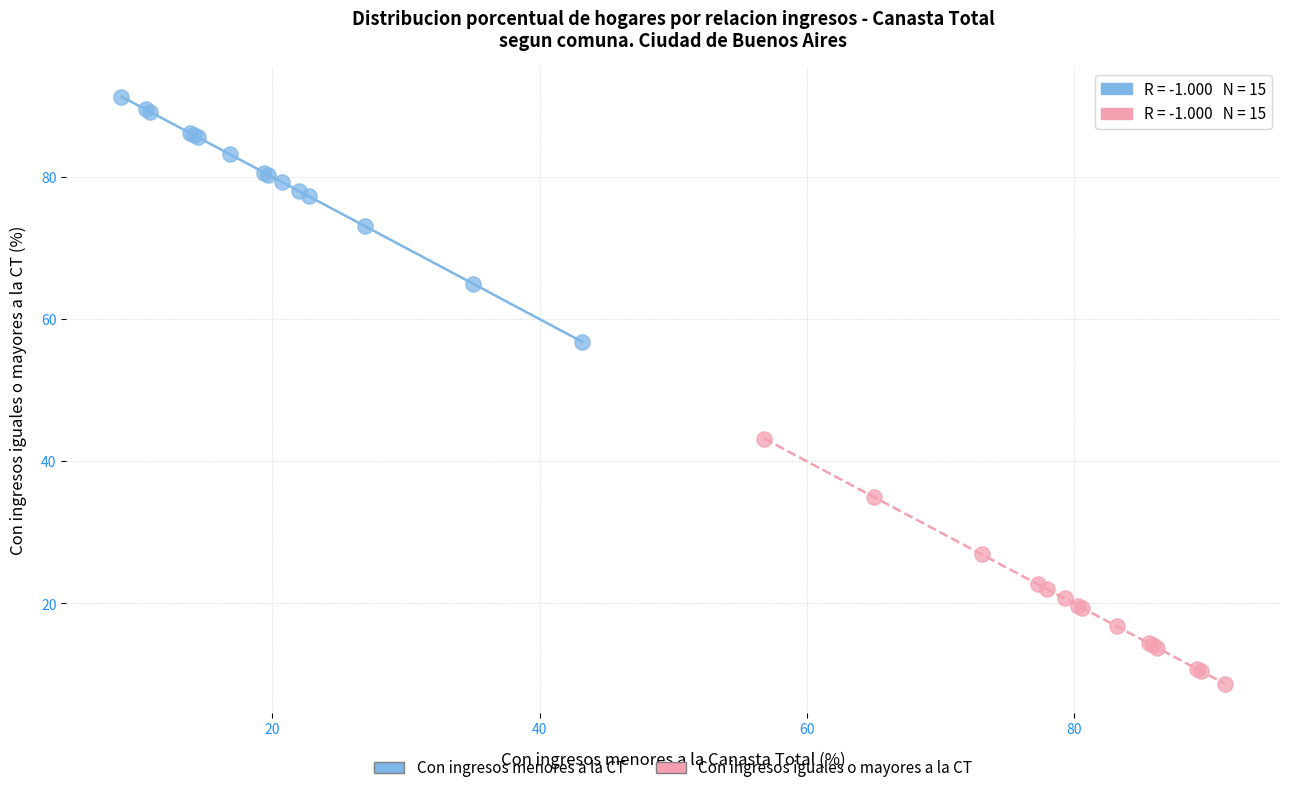

Which series reaches the maximum Y coordinate?

Con ingresos menores a la CT